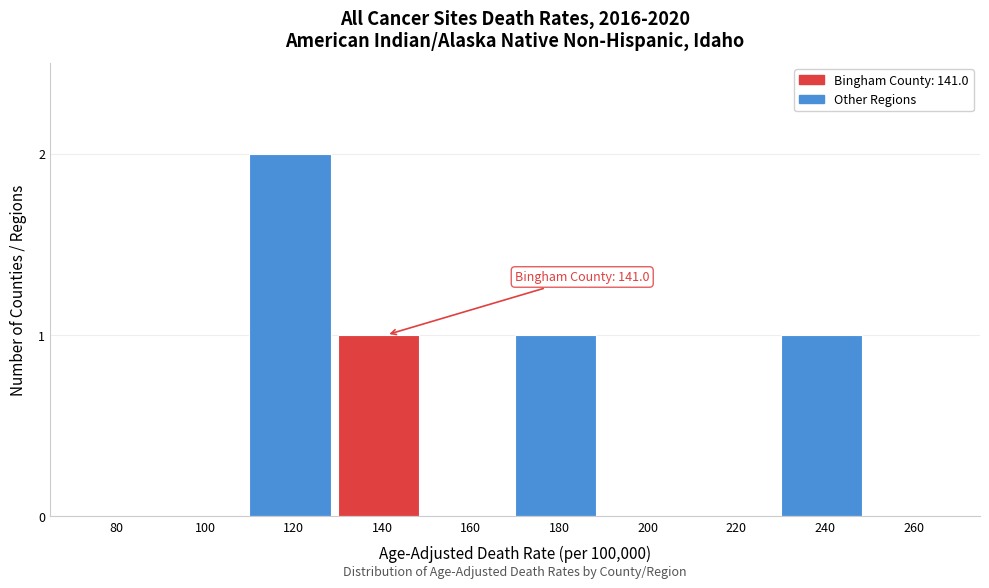

Reading right to left, list all the values displayed in this chart.

260=0	240=1	220=0	200=0	180=1	160=0	140=1	120=2	100=0	80=0